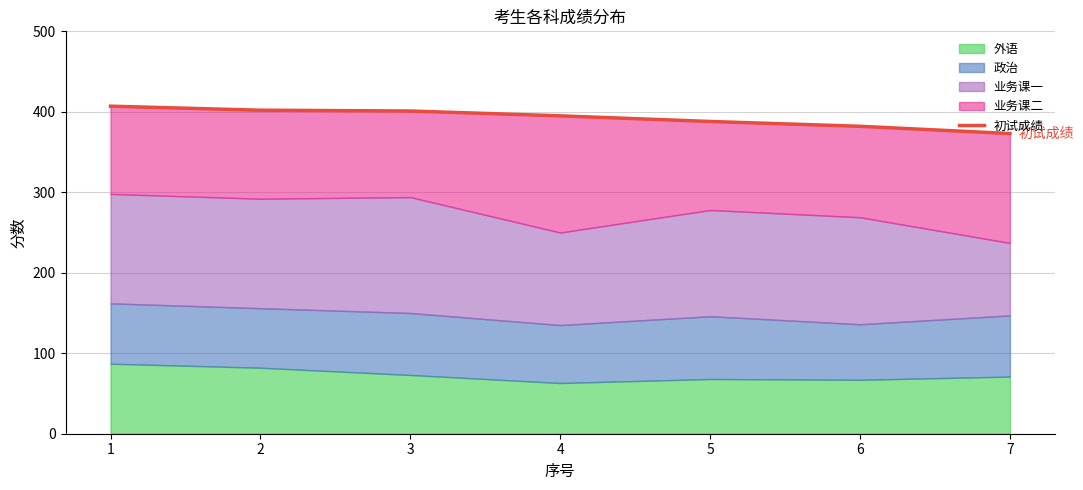

The value at 3 is 235. True or false?

False